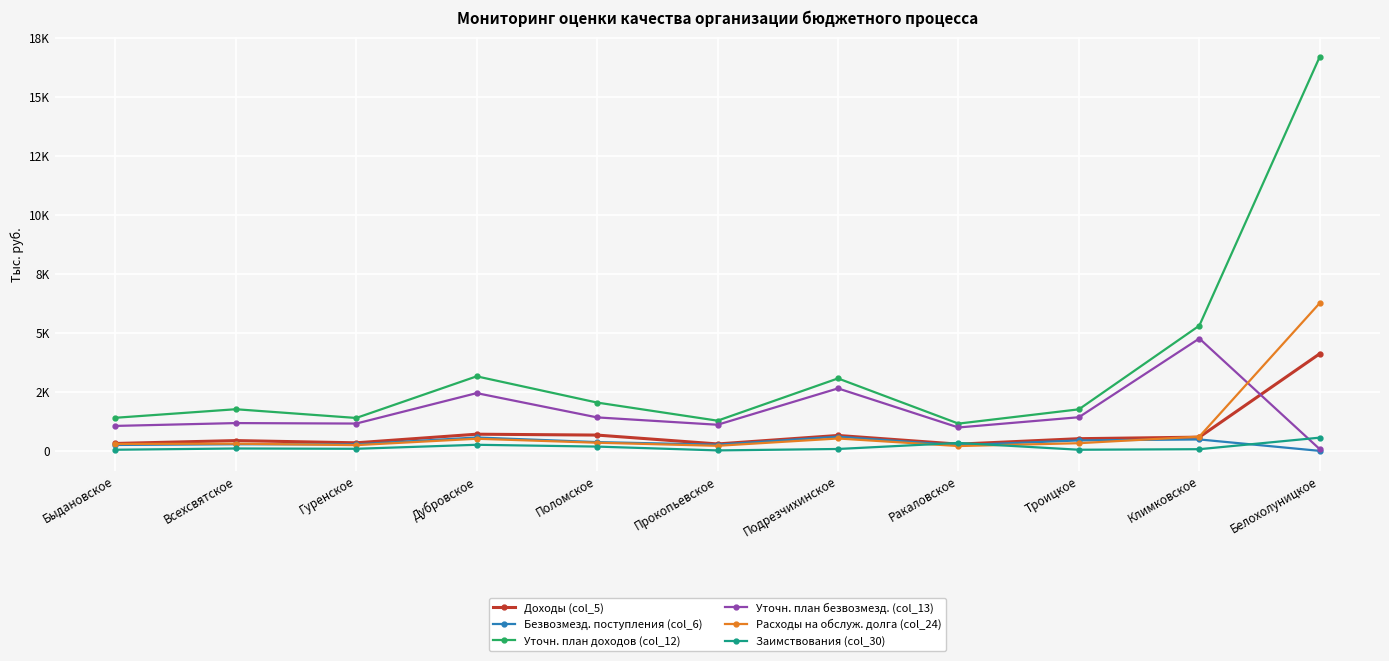

At which category does Расходы на обслуж. долга (col_24) reach its first local valley?

Гуренское